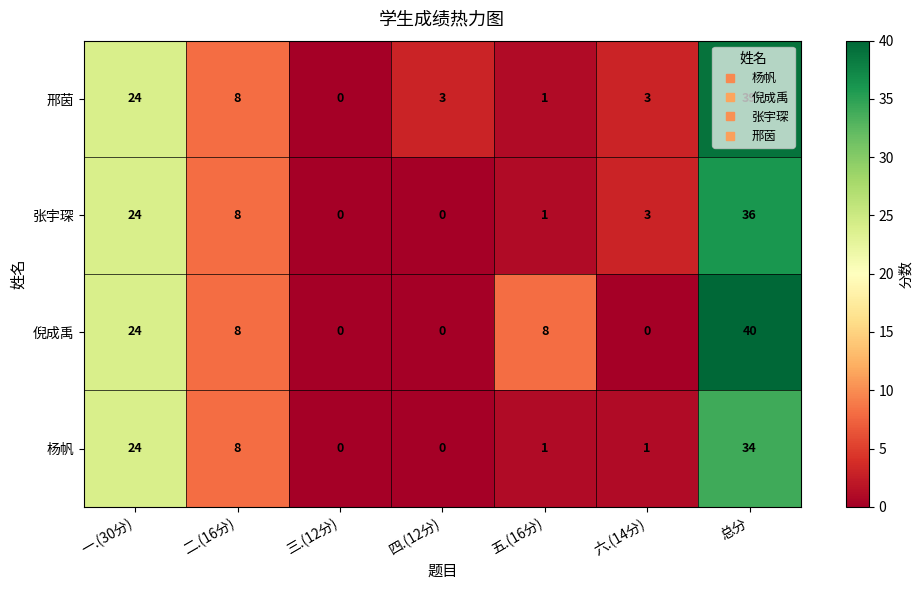

What is the greatest value displayed?

40